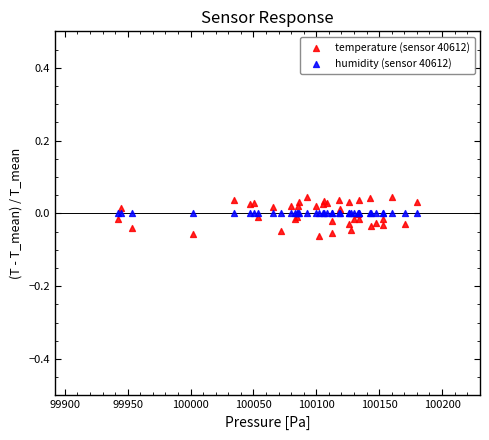

What are all the series names shown in the legend?

temperature (sensor 40612), humidity (sensor 40612)